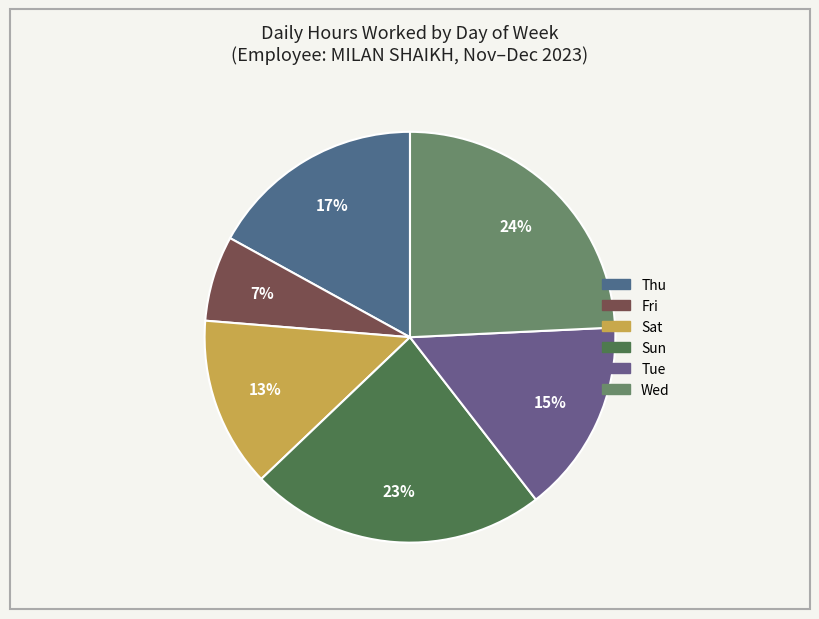

How many segments does this pie chart have?

6